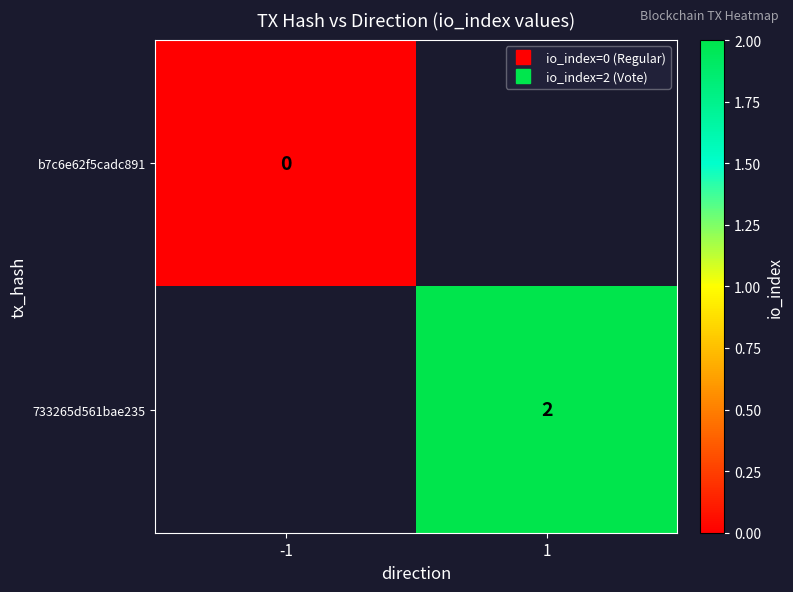

At which label does b7c6e62f5cadc891 reach its peak?

-1